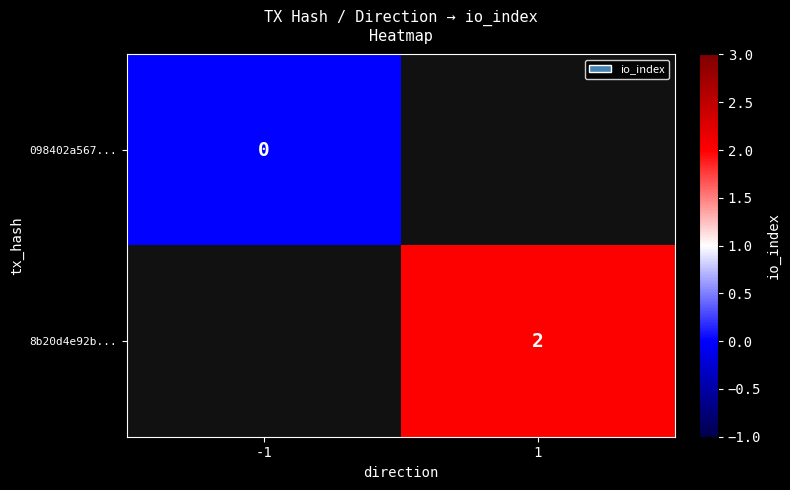

The 8b20d4e92b... series shows 4 at 1. True or false?

False